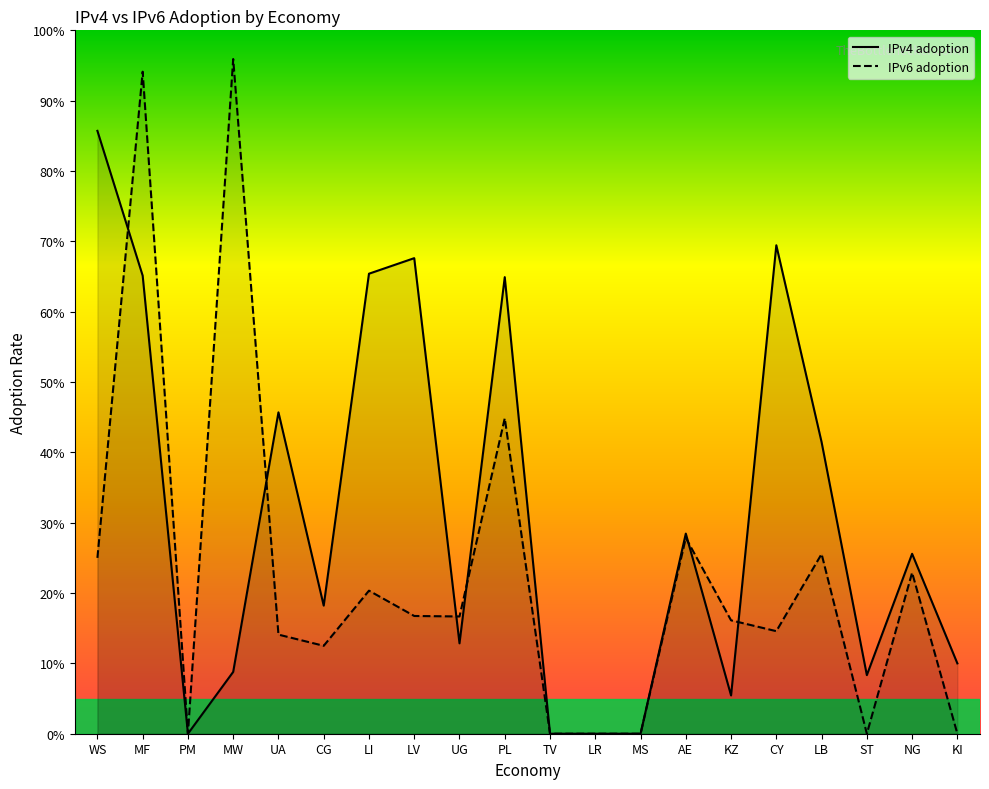

What is the label of the 14th point from the left?

AE